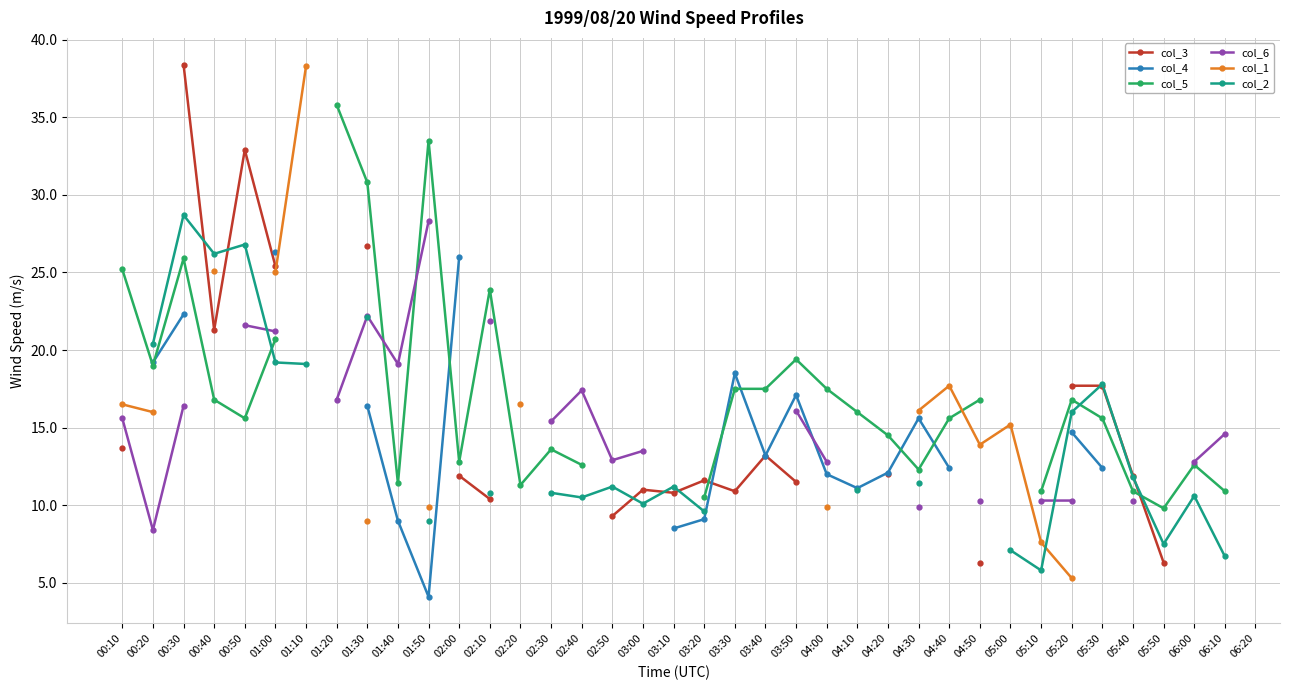

What is the label of the 16th point from the right?

03:50